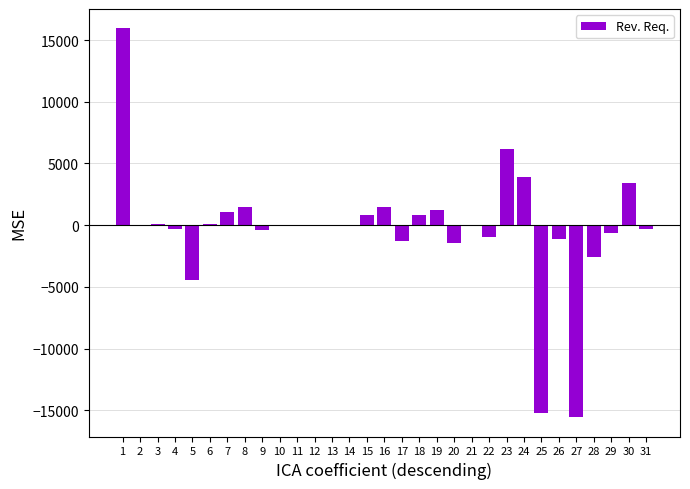

Count the number of categories in the chart.

31